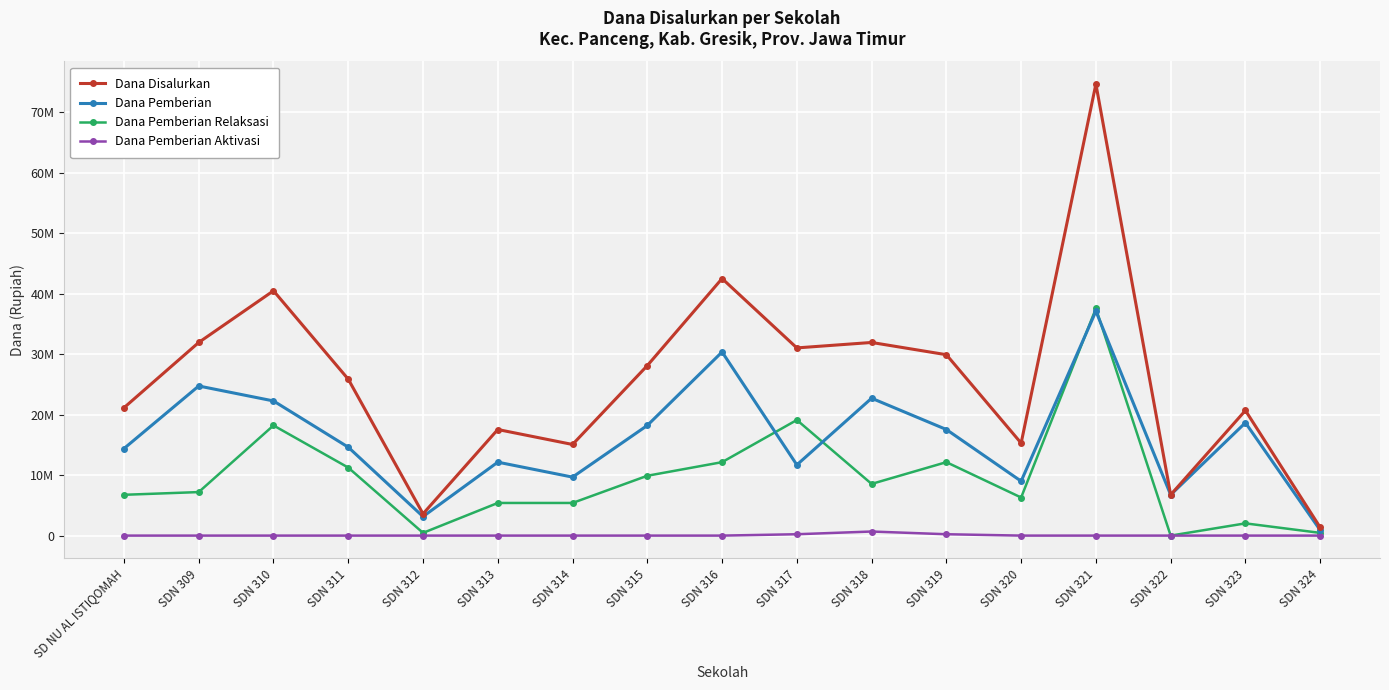

At which category is the sum across all series the highest?

SDN 321